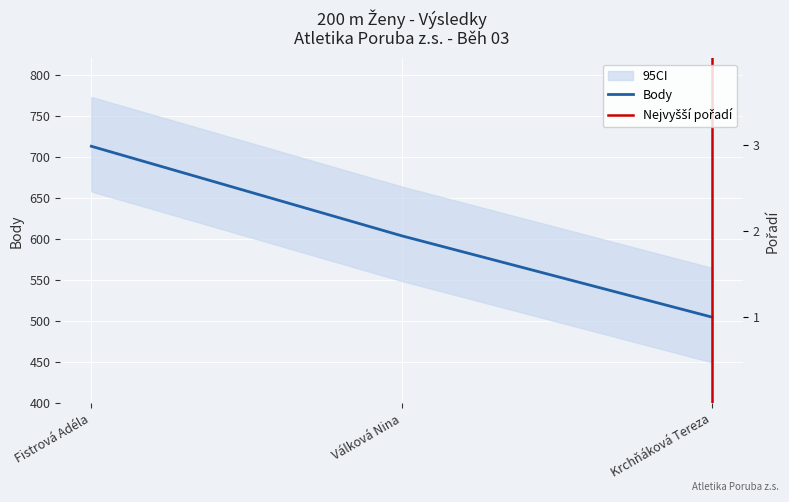

How many lines are shown in the chart?

2